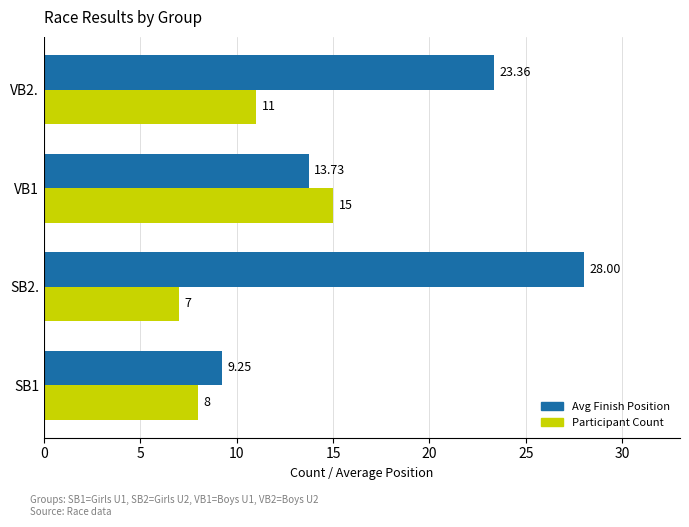

Which series has the largest total across all categories?

Avg Finish Position